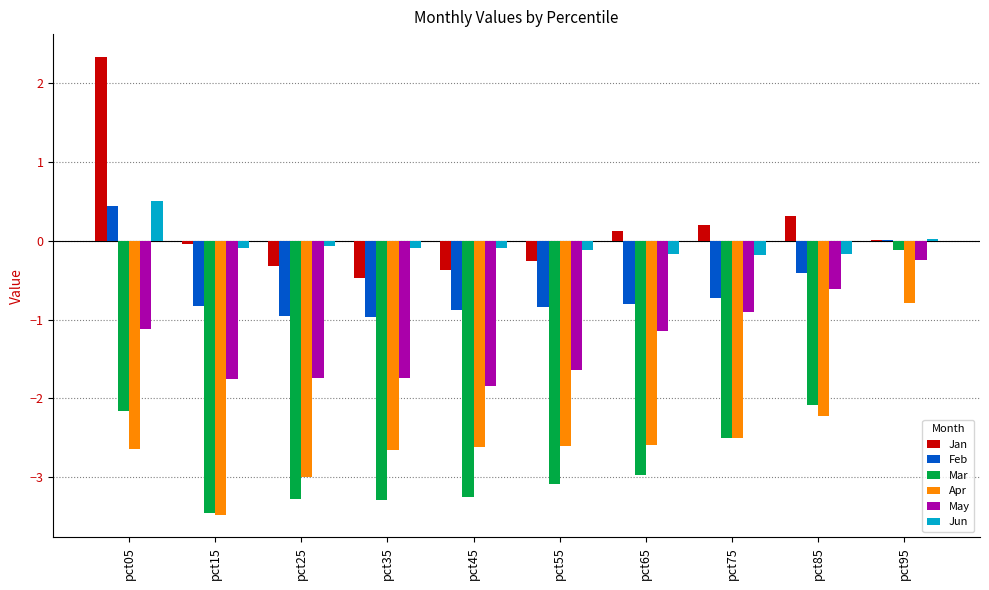

What is the highest value of the Feb series?

0.4